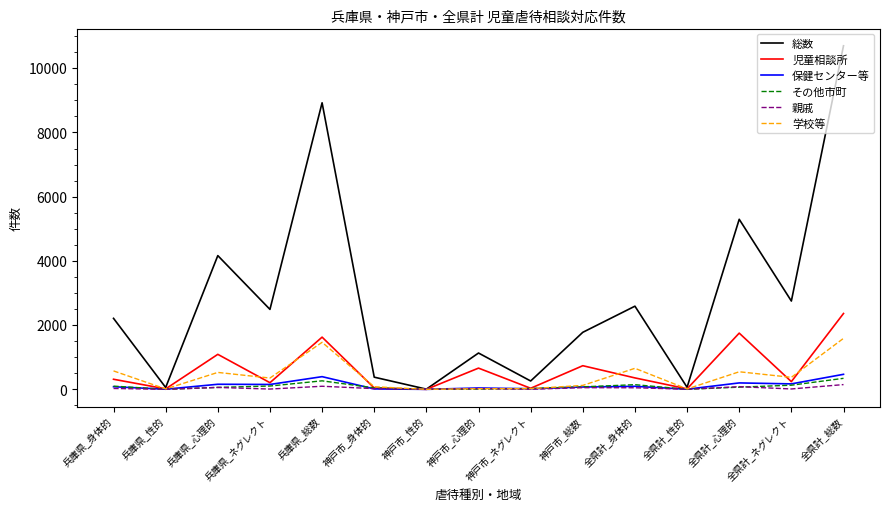

Which series has the largest total across all categories?

総数